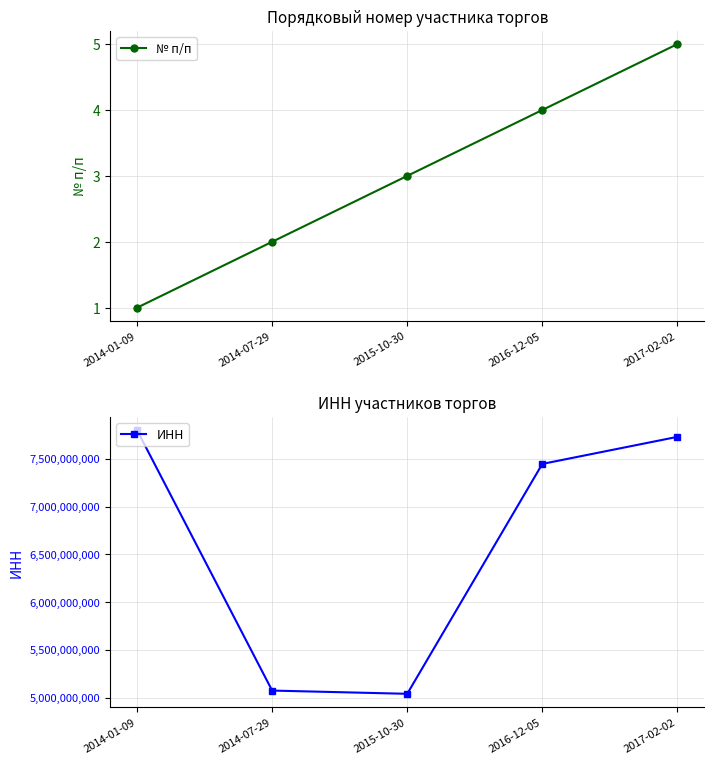

What is the sum of all № п/п values?

15